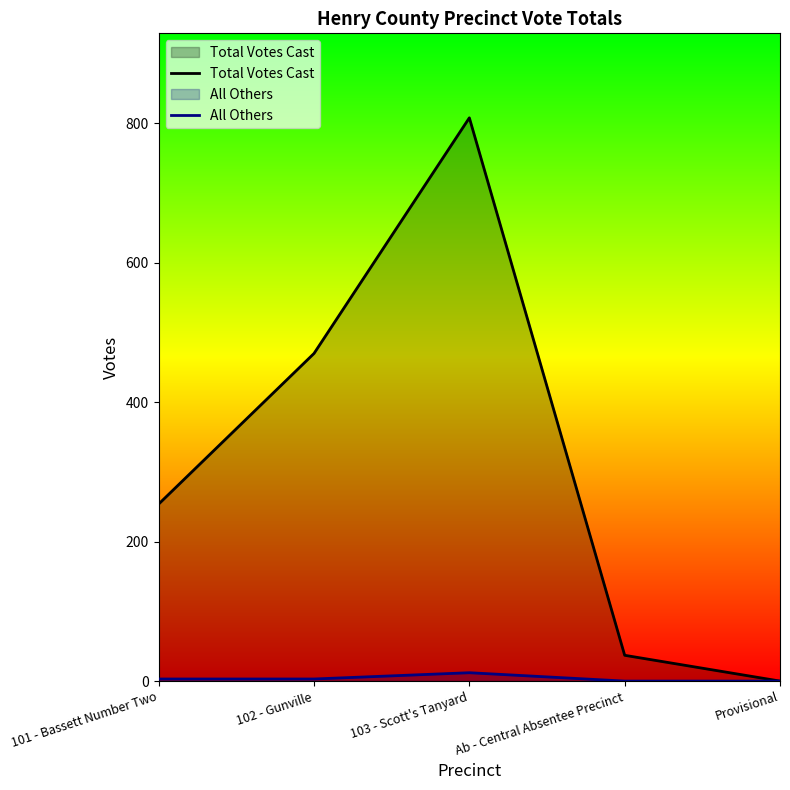

Does the chart display data point markers on the line(s)?

No